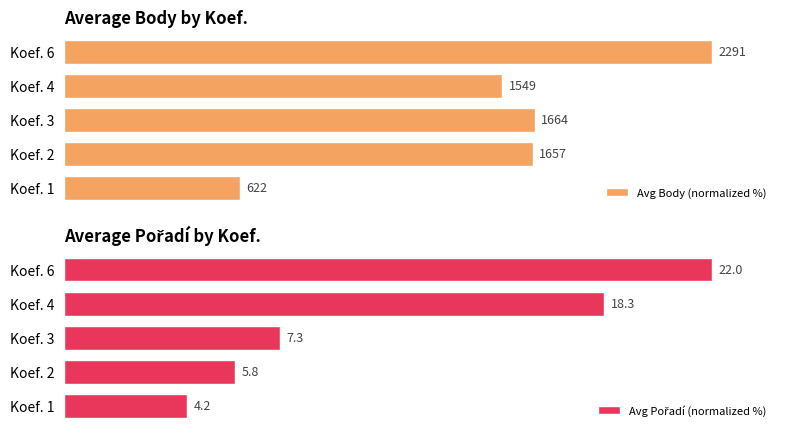

Which has a higher value, Koef. 3 or Koef. 2?

Koef. 3